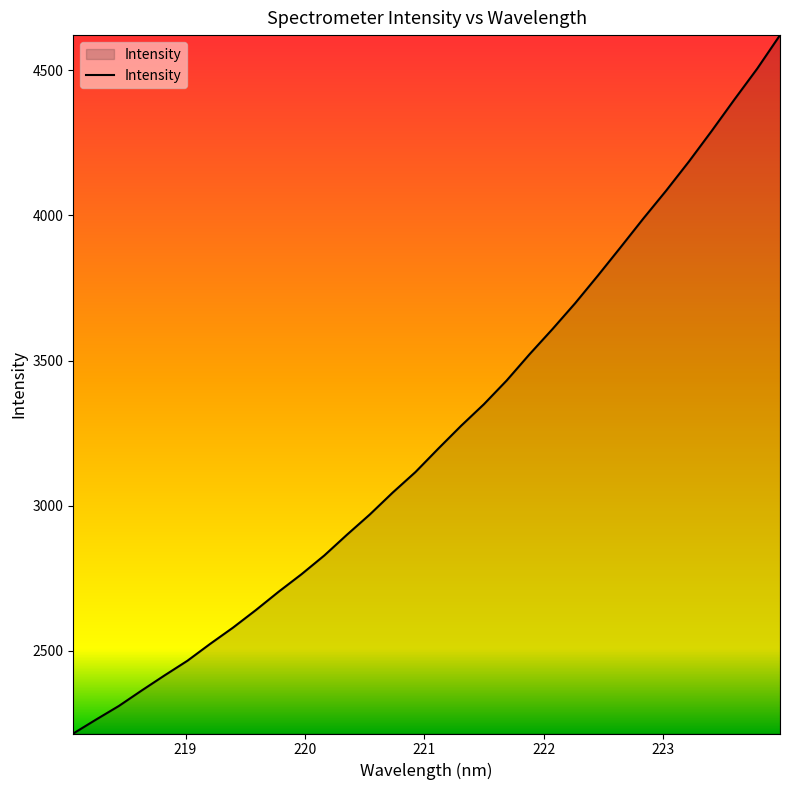

What is the minimum value shown in the chart?

2215.5